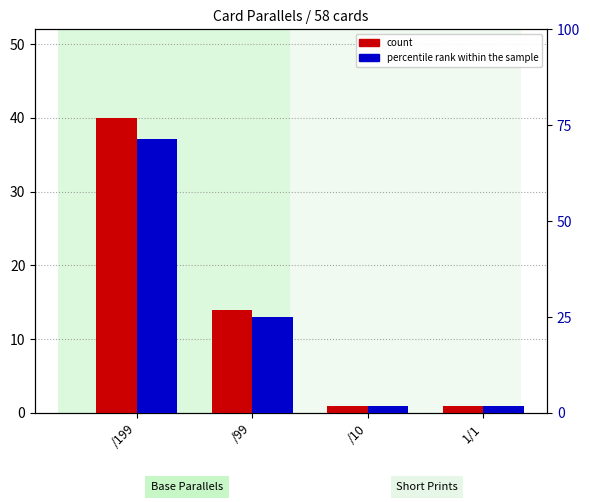

Which category has the highest value across all series?

/199